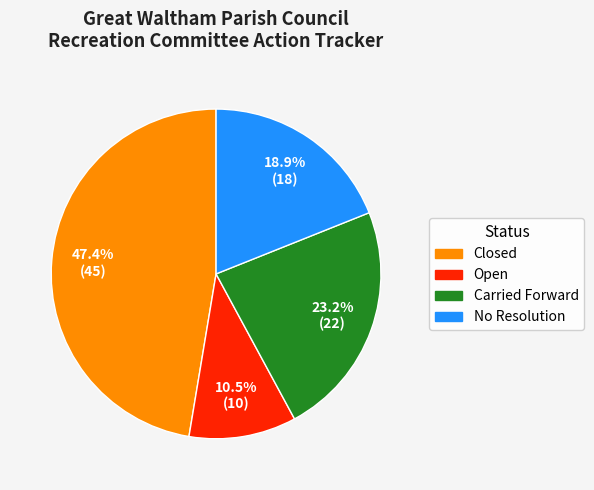

Is the sum of Closed and Carried Forward greater than half?

Yes